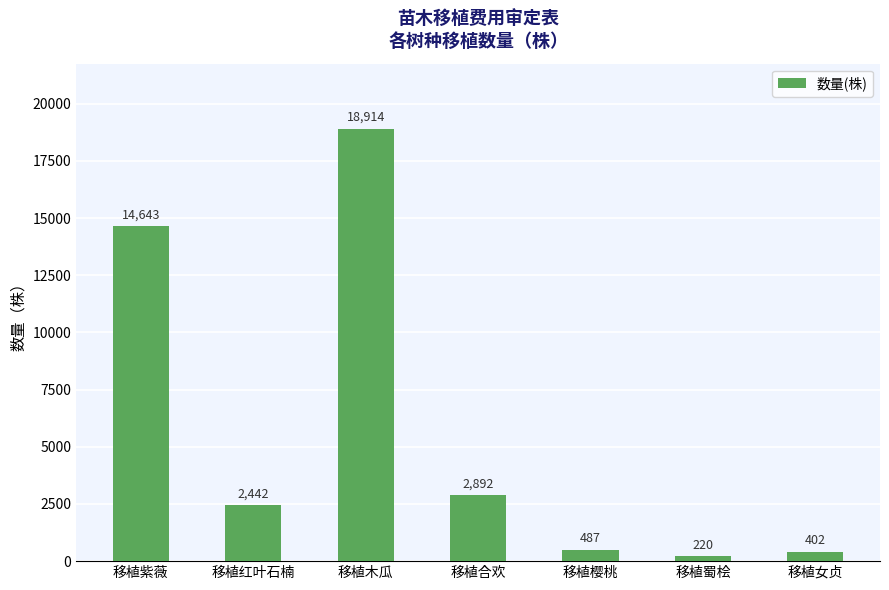

Which has a higher value, 移植合欢 or 移植蜀桧?

移植合欢